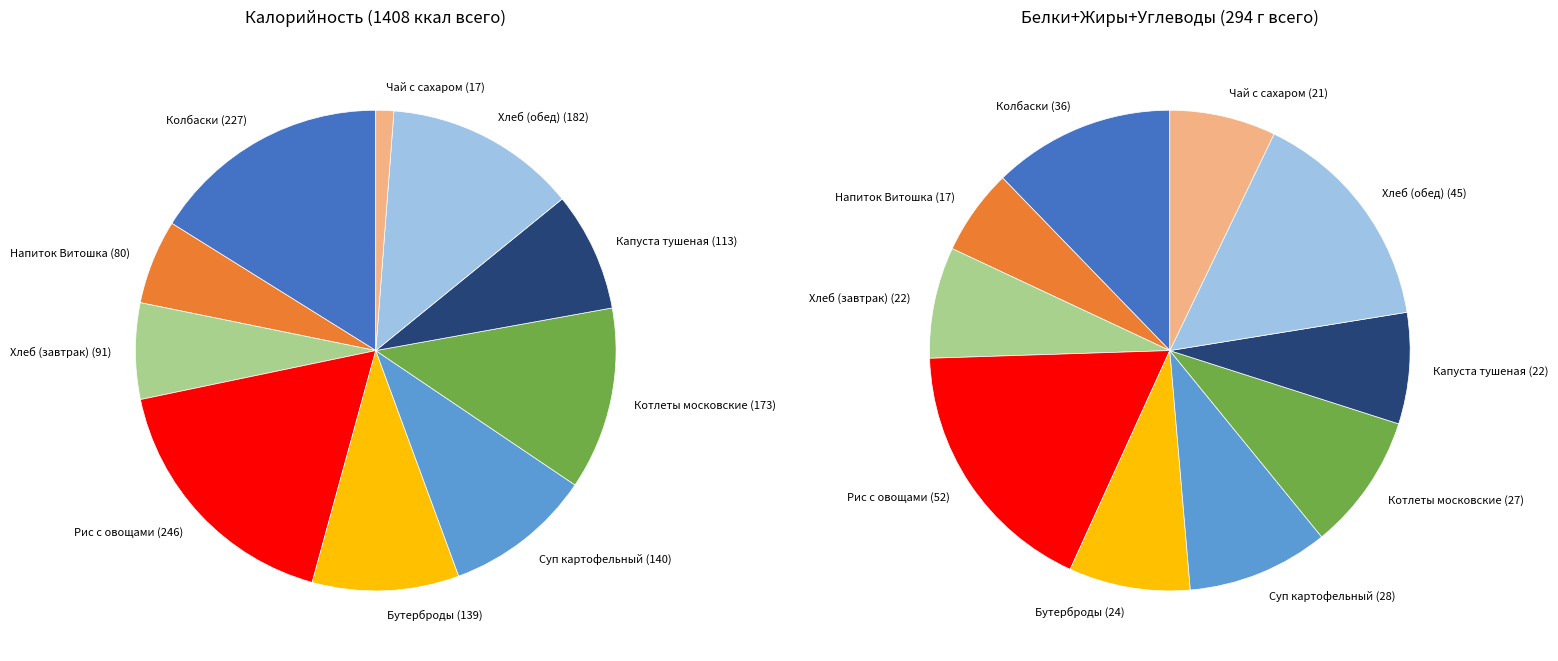

Combined, what portion of the pie is Рис припущенный с овощами and Напиток Витошка?

23.2%